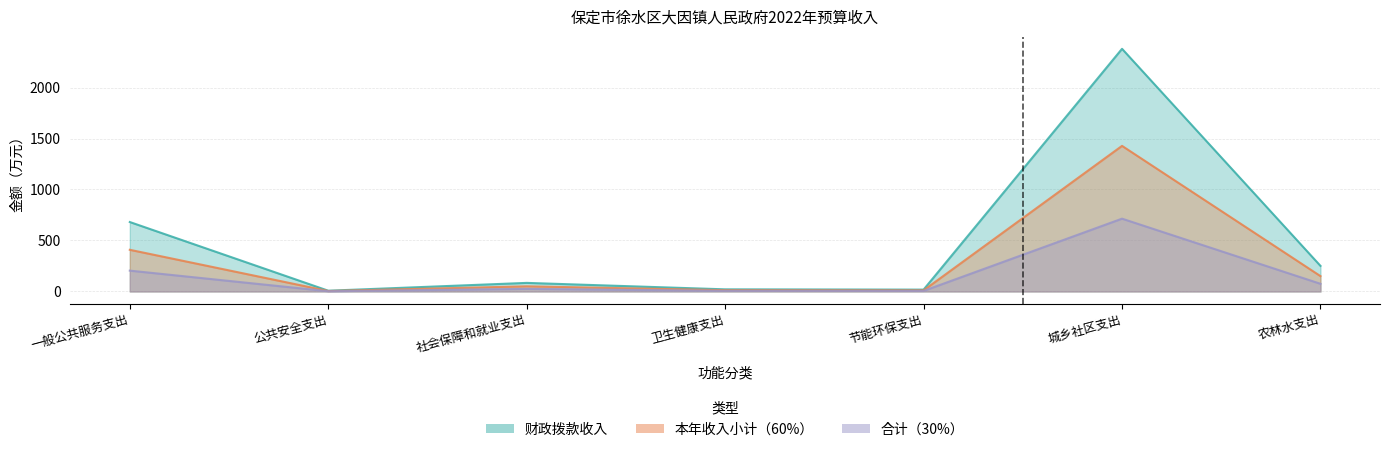

Is the value of 合计 at 卫生健康支出 greater than the value of 财政拨款收入 at 公共安全支出?

No